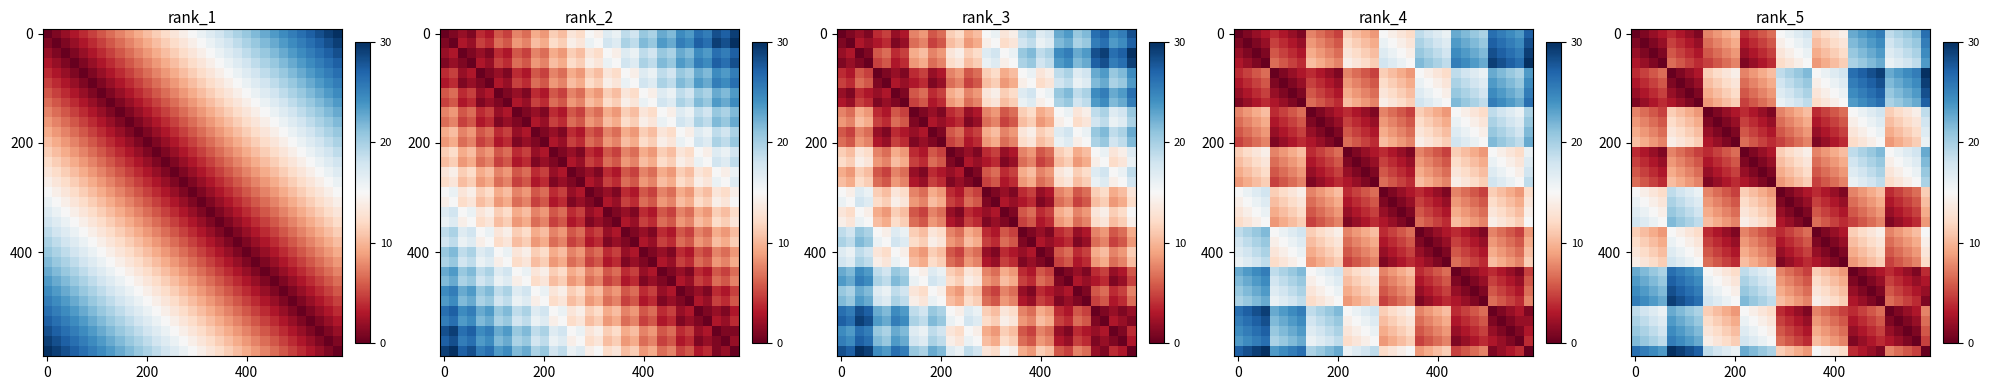

At which category does the chart reach its peak across all series?

32